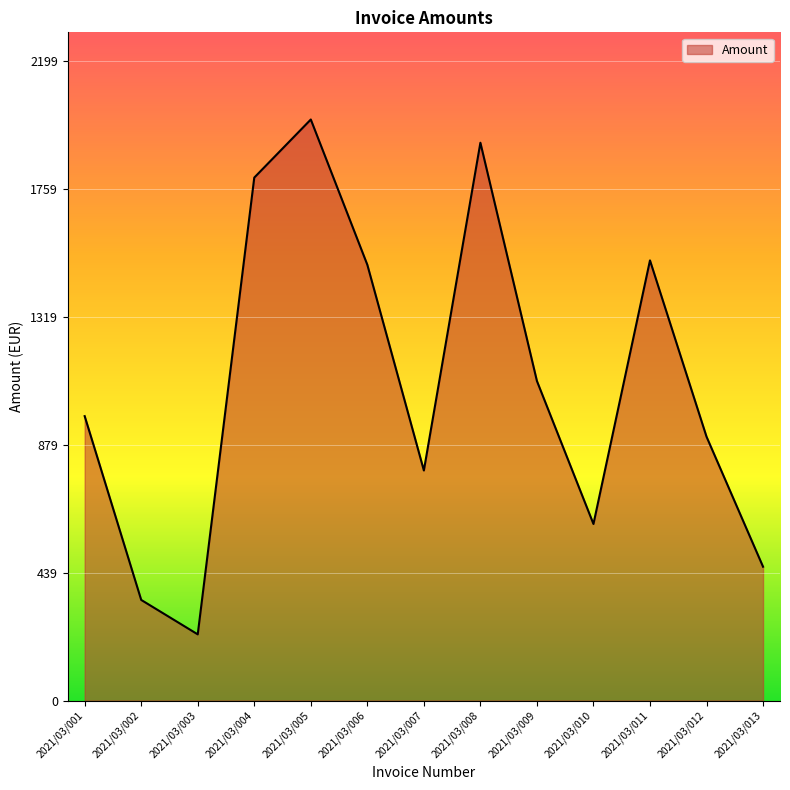

How many lines are shown in the chart?

1